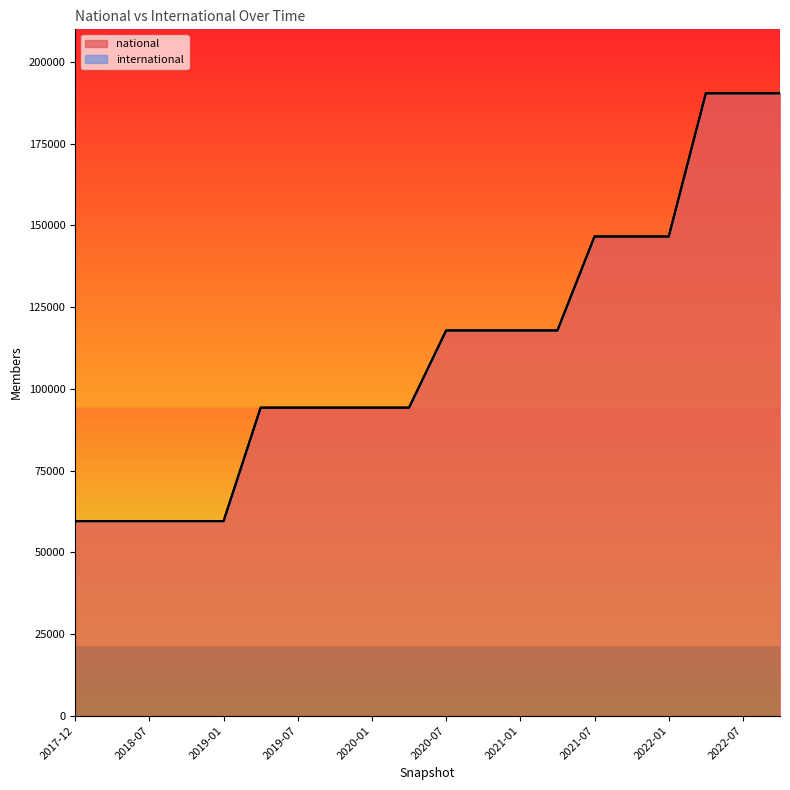

What is the sum of all values?

2251574